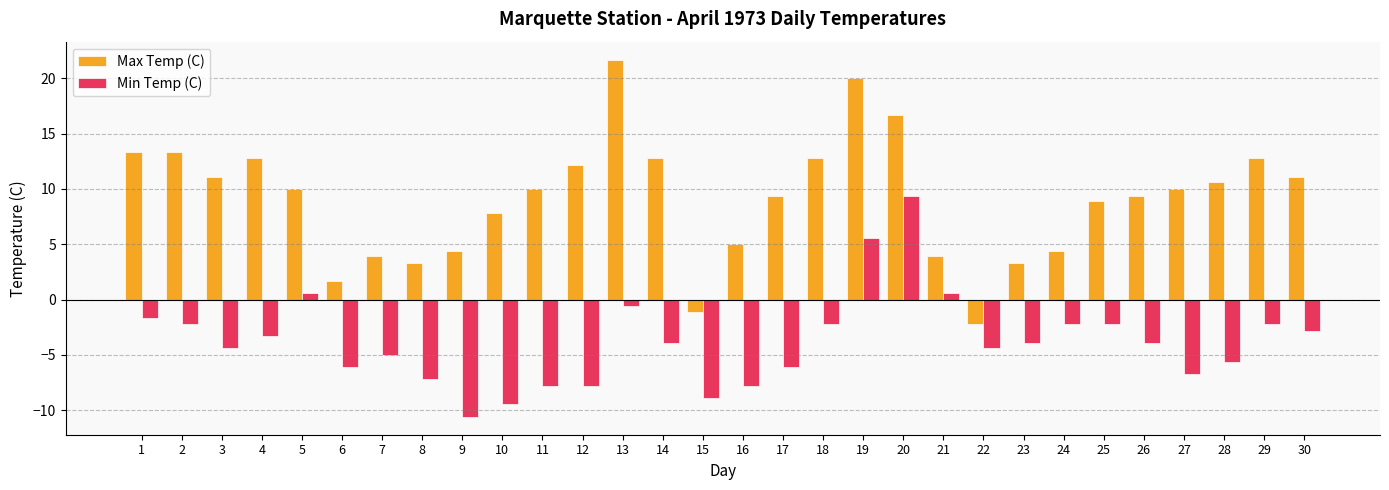

What is the total value across all series at 27?

3.3